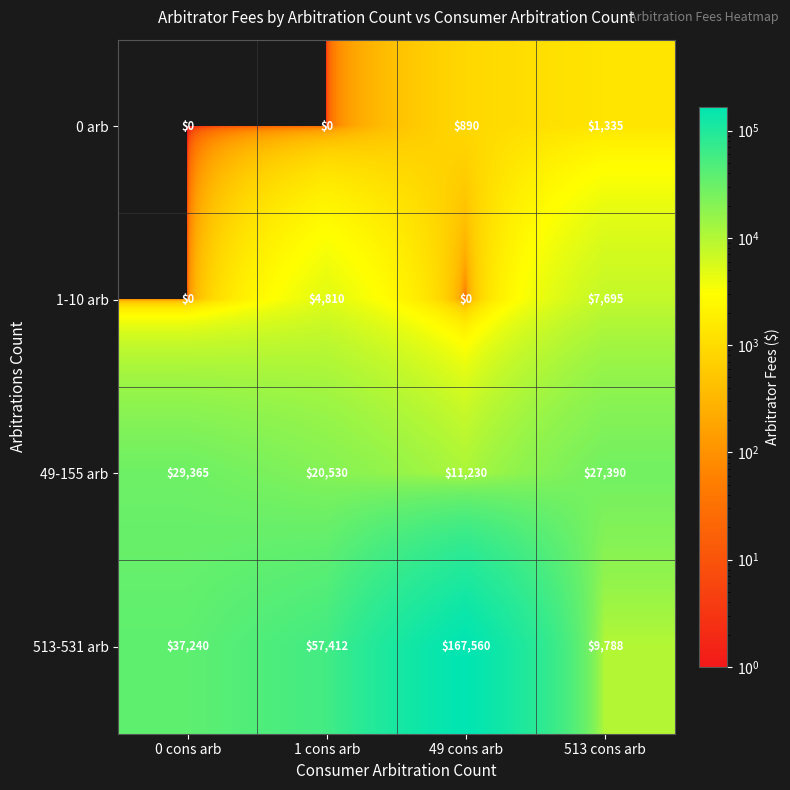

Is it true that 1-10 arb equals -3843 at 0 cons arb?

False